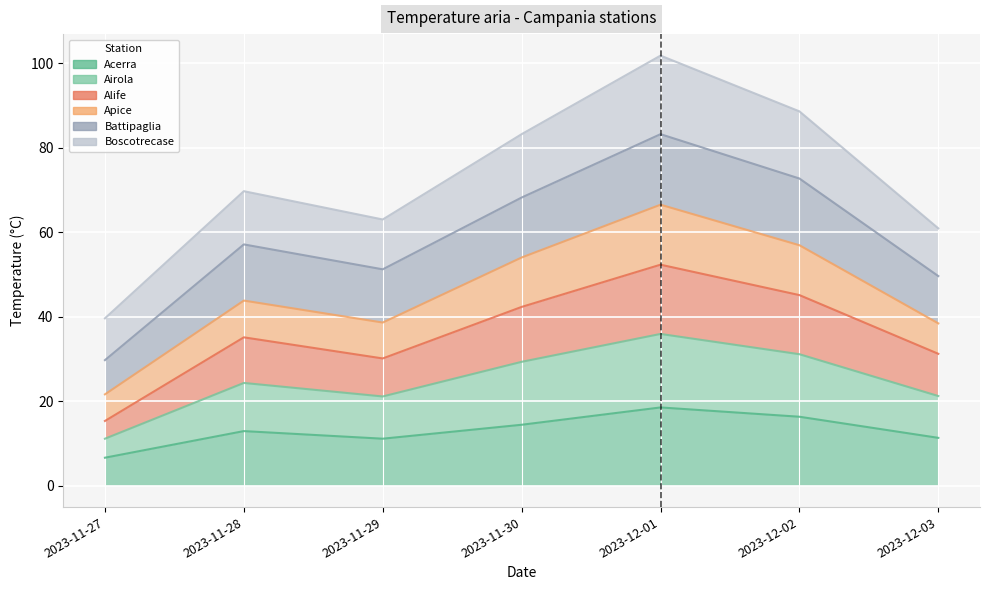

In Acerra, how many points are lower than both neighbors (excluding endpoints)?

1